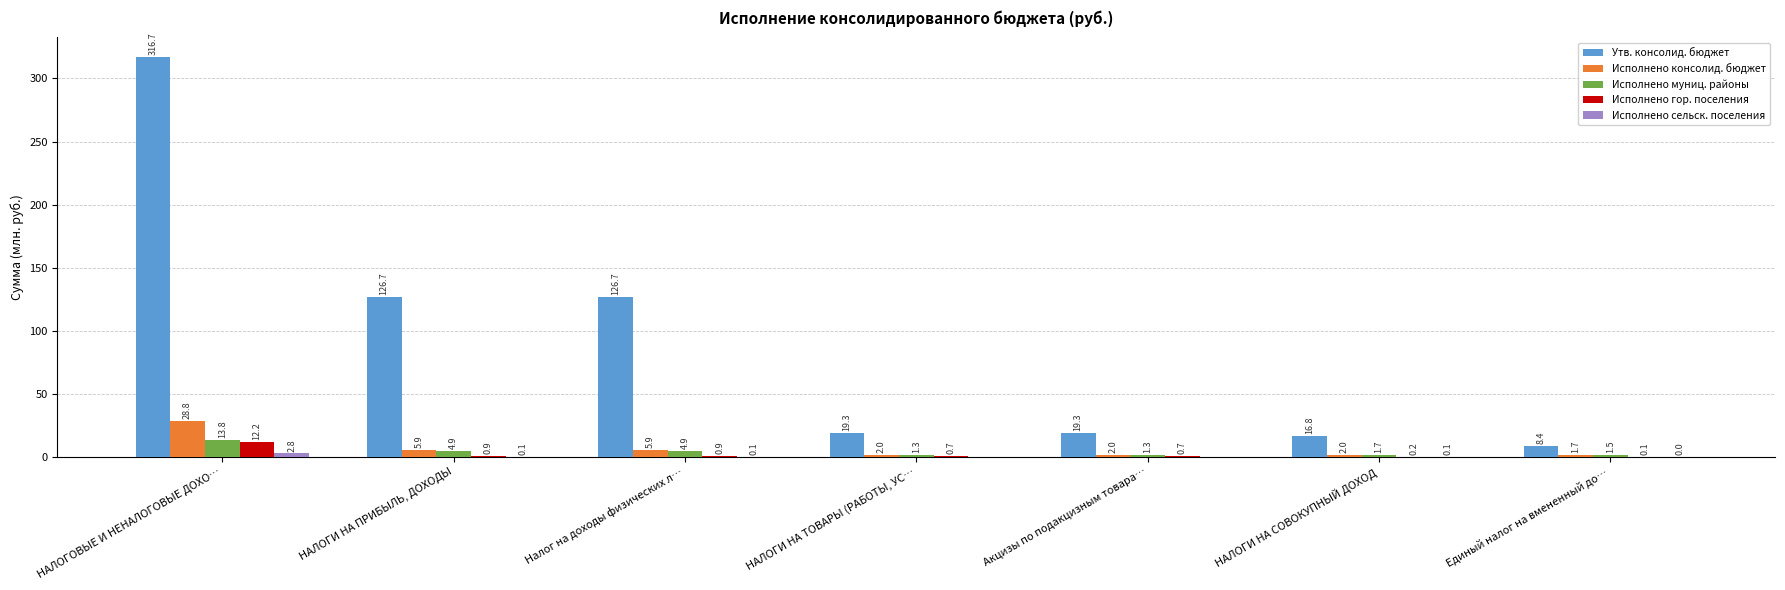

Between НАЛОГОВЫЕ И НЕНАЛОГОВЫЕ ДОХО… and НАЛОГИ НА ПРИБЫЛЬ, ДОХОДЫ, which series saw the biggest shift?

Утв. консолид. бюджет